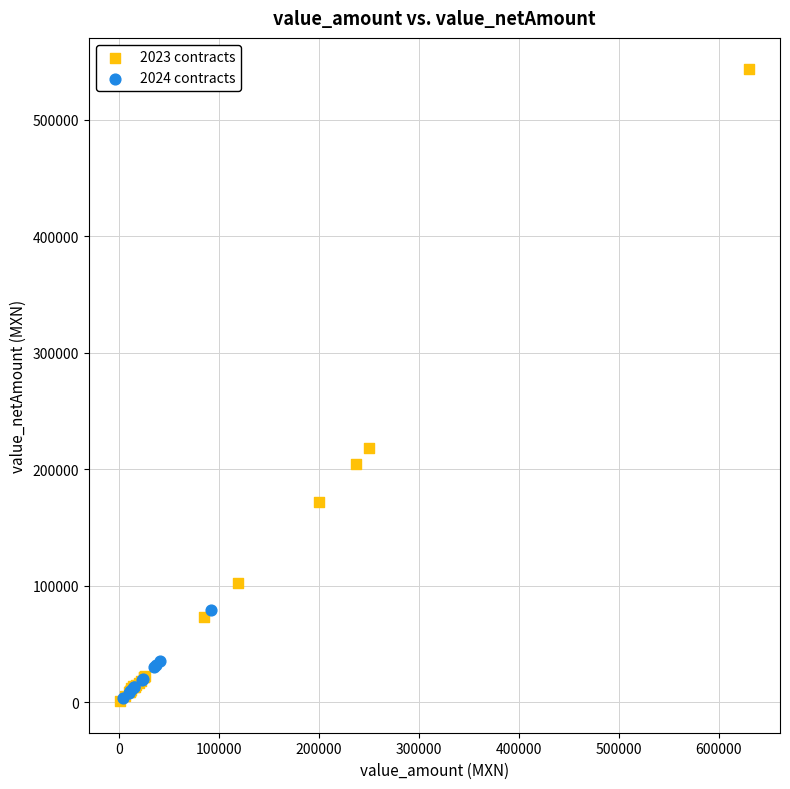

Which series contains the highest Y value?

2023 contracts